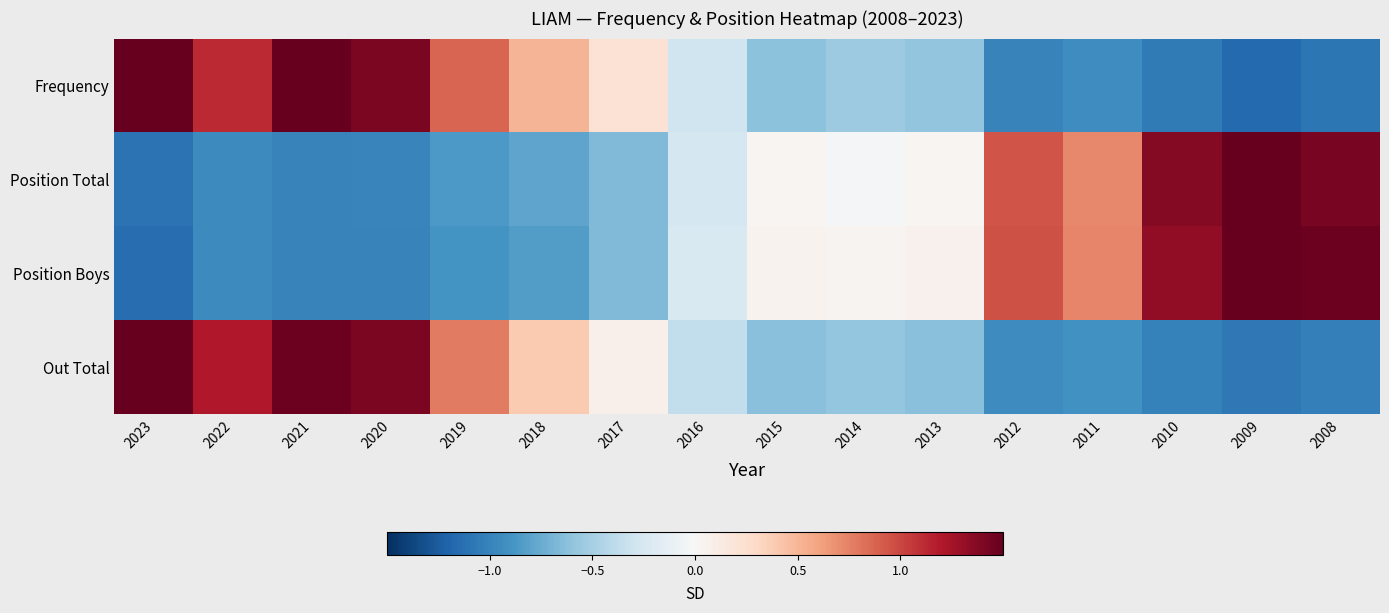

What is the spread (max minus min) of values at 2017?

0.9